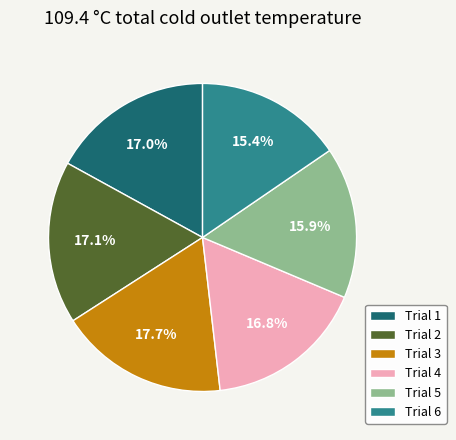

To the nearest percent, what percentage of the pie is Trial 6?

15%